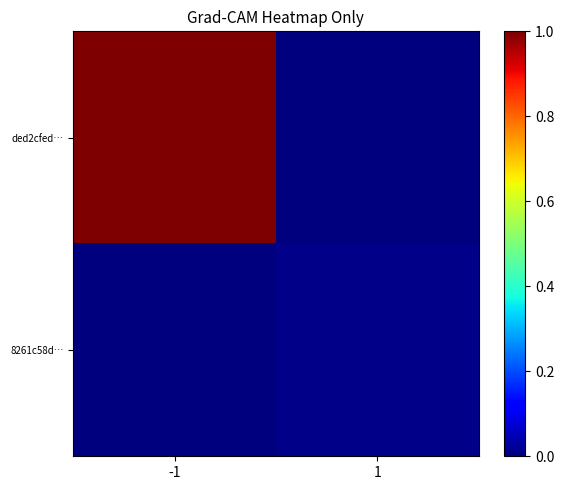

Reading left to right, transcribe all the data shown in this chart.

ded2cfed…: -1=1.0	1=0.0
8261c58d…: -1=0.0	1=0.0